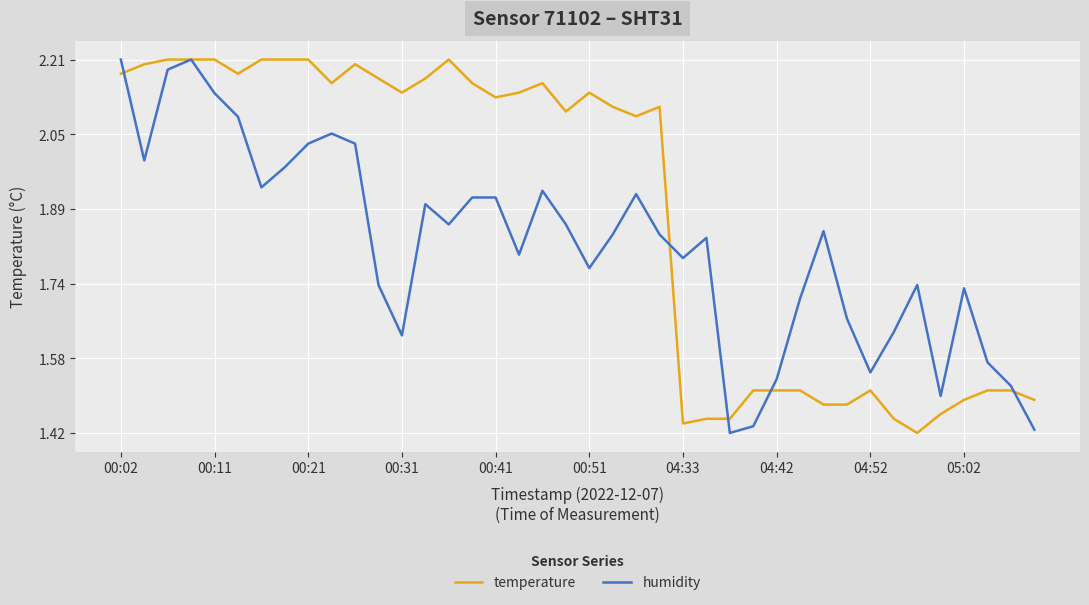

What is the difference between the second highest and minimum values in the humidity series?

0.8